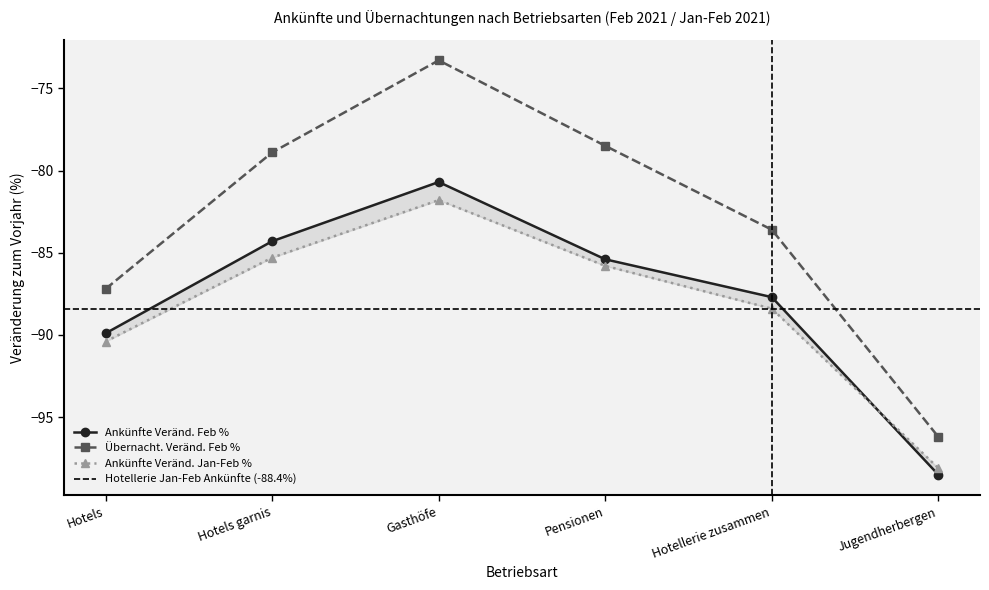

Reading left to right, transcribe all the data shown in this chart.

Ankünfte Veränd. Feb %: Hotels=-89.9	Hotels garnis=-84.3	Gasthöfe=-80.7	Pensionen=-85.4	Hotellerie zusammen=-87.7	Jugendherbergen=-98.5
Übernacht. Veränd. Feb %: Hotels=-87.2	Hotels garnis=-78.9	Gasthöfe=-73.3	Pensionen=-78.5	Hotellerie zusammen=-83.6	Jugendherbergen=-96.2
Ankünfte Veränd. Jan-Feb %: Hotels=-90.4	Hotels garnis=-85.3	Gasthöfe=-81.8	Pensionen=-85.8	Hotellerie zusammen=-88.4	Jugendherbergen=-98.1